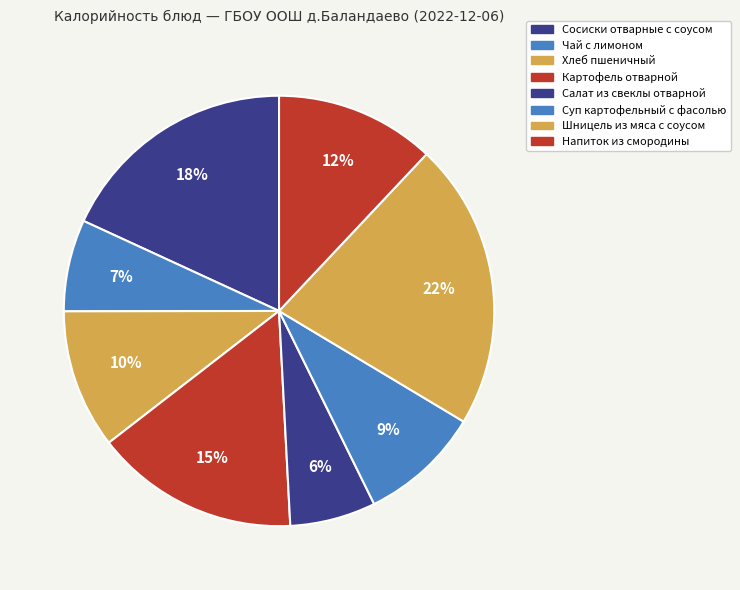

Which category has the smallest portion of the pie?

Салат из свеклы отварной